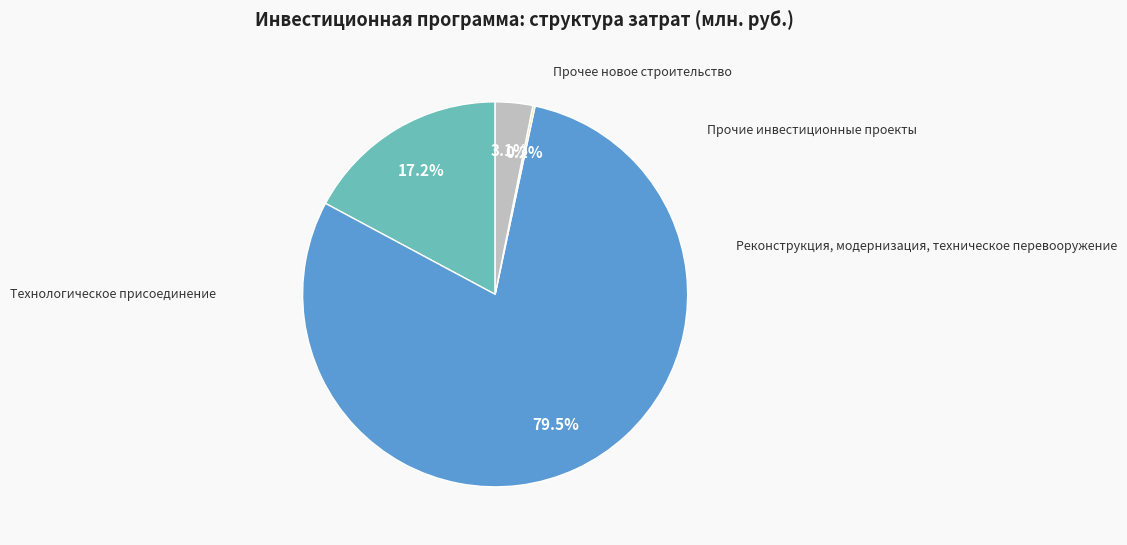

Is there a majority slice in this chart?

Yes